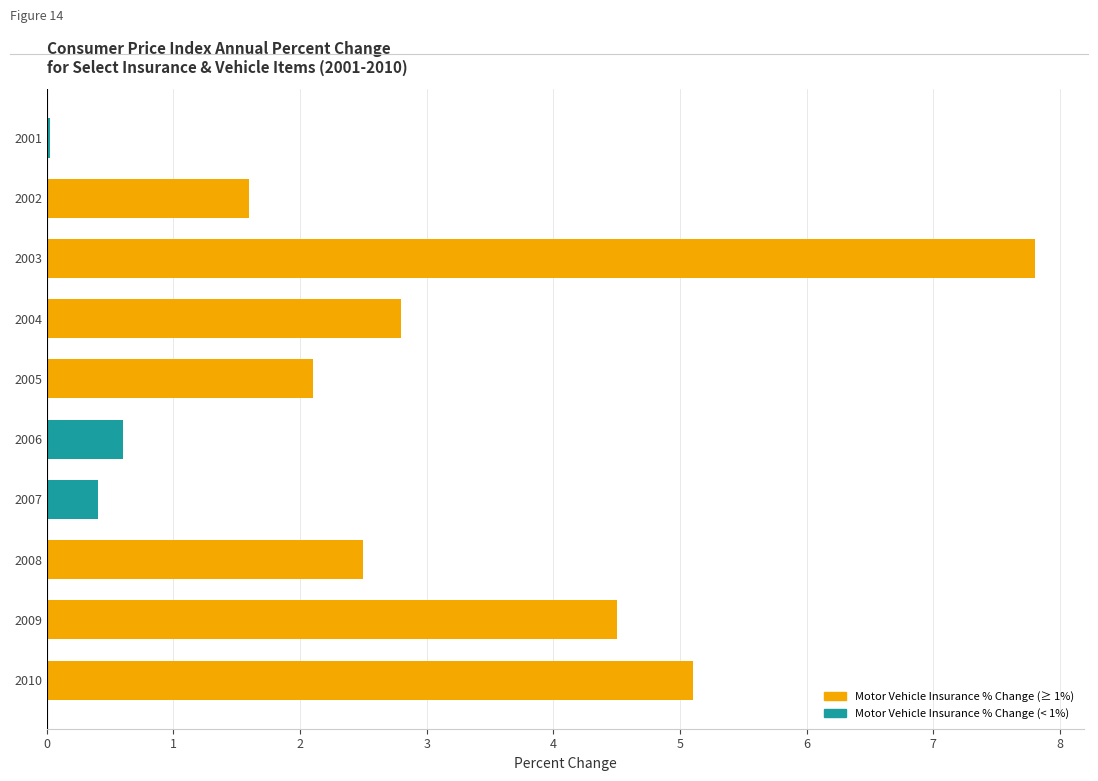

The chart shows a value of 4.2 at 2003. True or false?

False